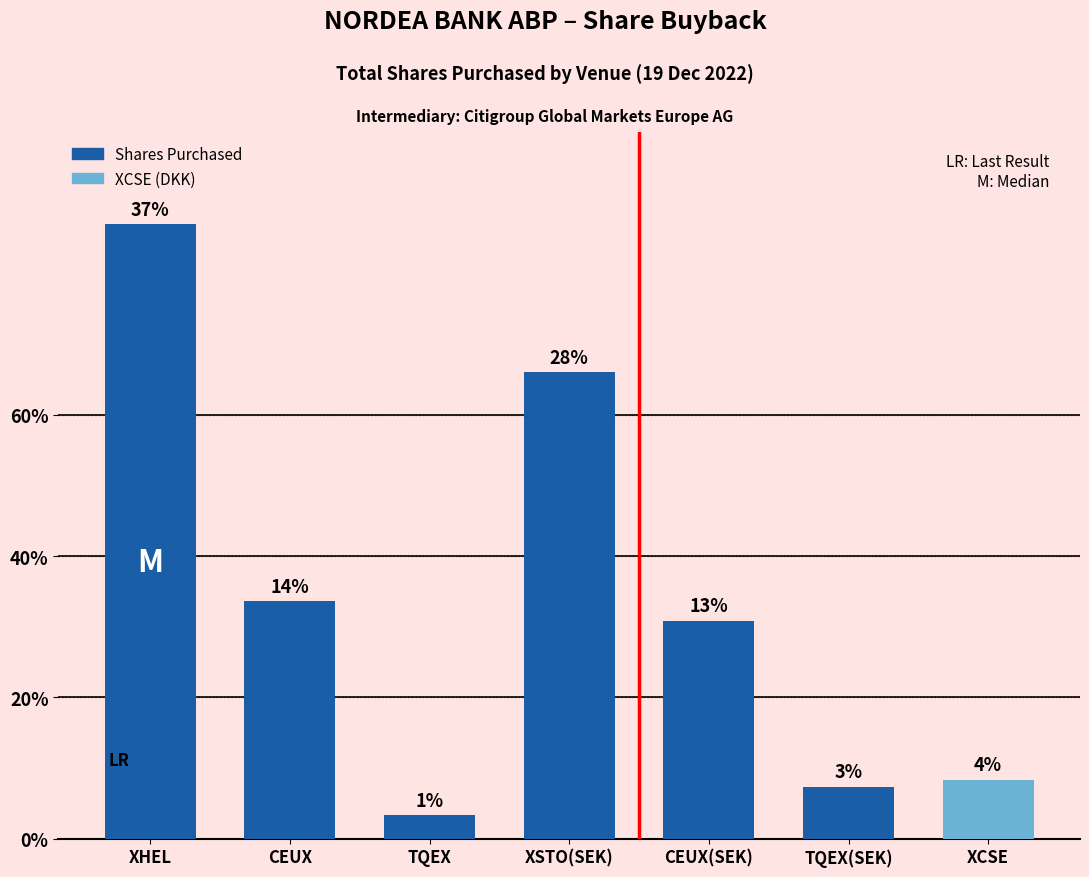

What is the label of the 3rd bar from the left?

TQEX